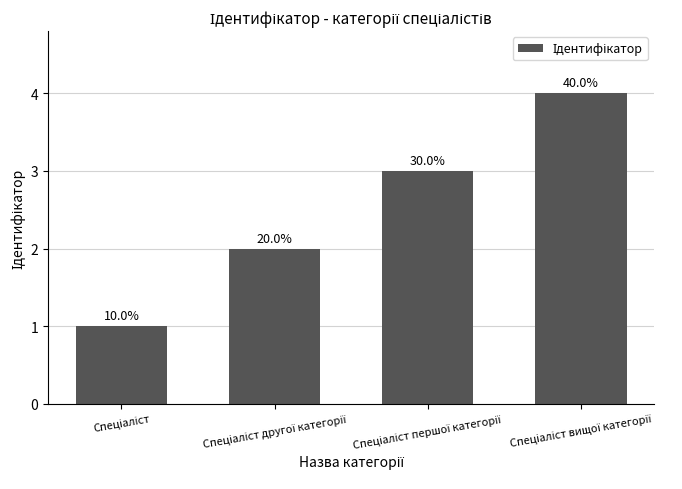

What is the change in value from Спеціаліст другої категорії to Спеціаліст вищої категорії?

+2